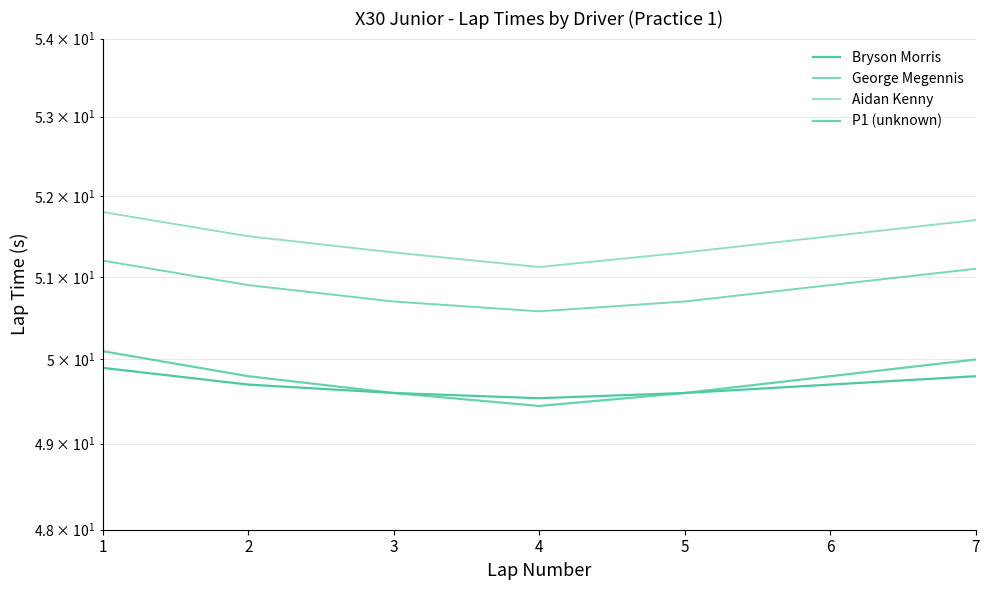

Reading left to right, transcribe all the data shown in this chart.

Bryson Morris: 49.9	49.7	49.6	49.5	49.6	49.7	49.8
George Megennis: 51.2	50.9	50.7	50.6	50.7	50.9	51.1
Aidan Kenny: 51.8	51.5	51.3	51.1	51.3	51.5	51.7
P1 (unknown): 50.1	49.8	49.6	49.4	49.6	49.8	50.0